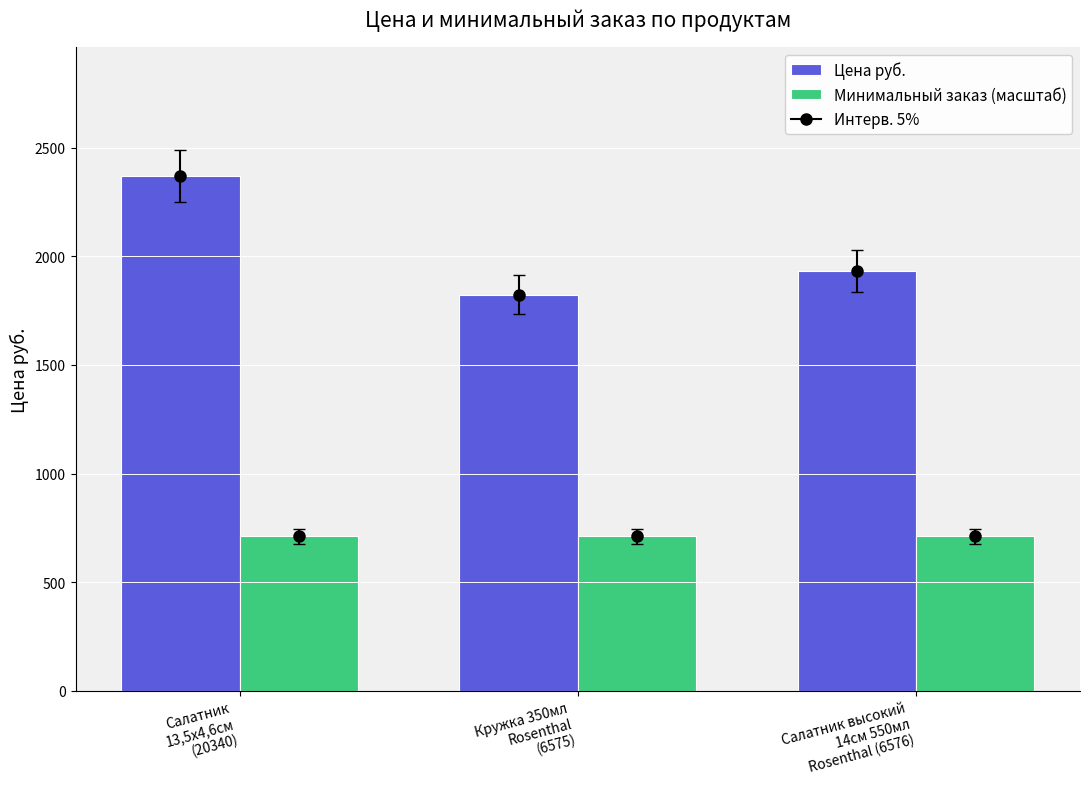

Which series has the largest range (max minus min)?

Цена руб.